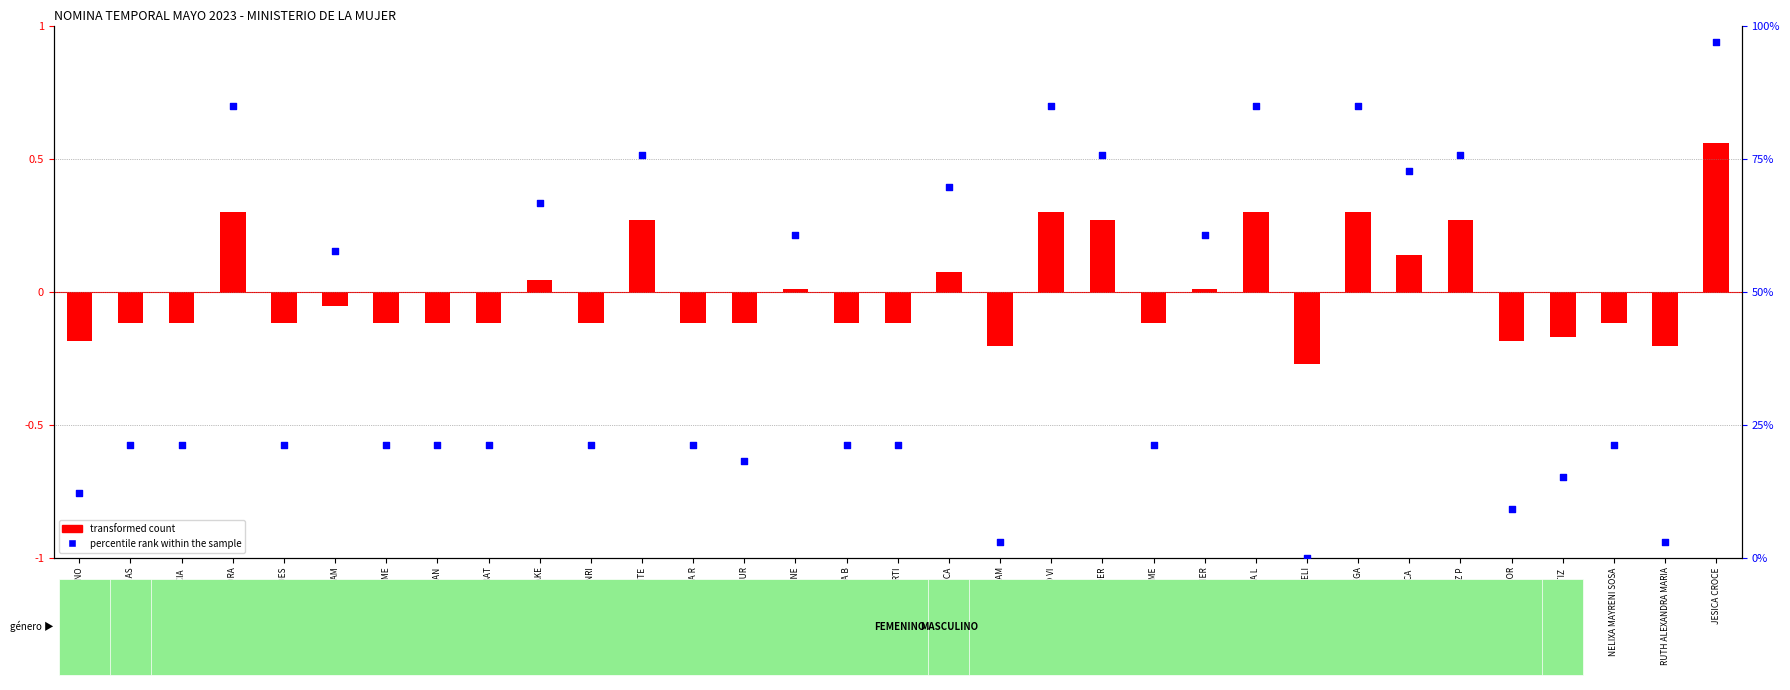

Approximately how many times larger is the value at RAFAEL RONDON FRIAS compared to ANA LUCIA DE LOS SAN?

1.0